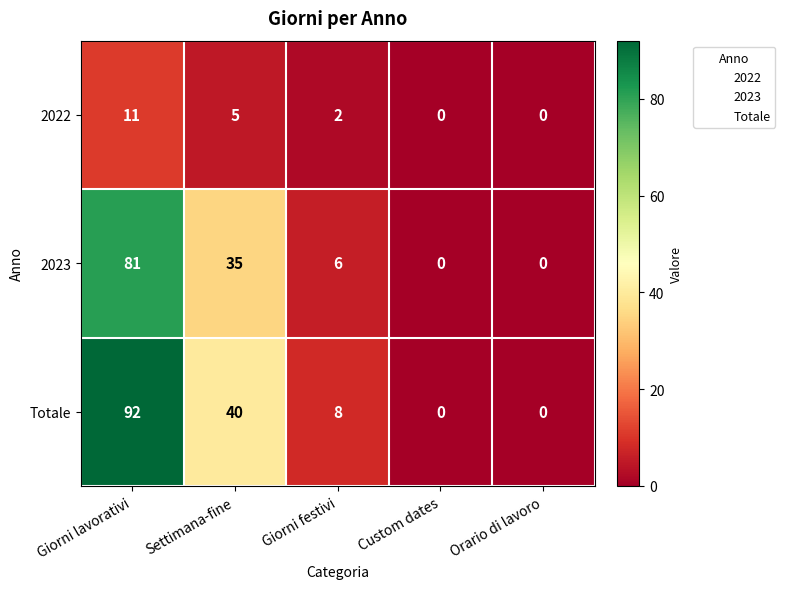

What is the total value across all series at Giorni lavorativi?

184